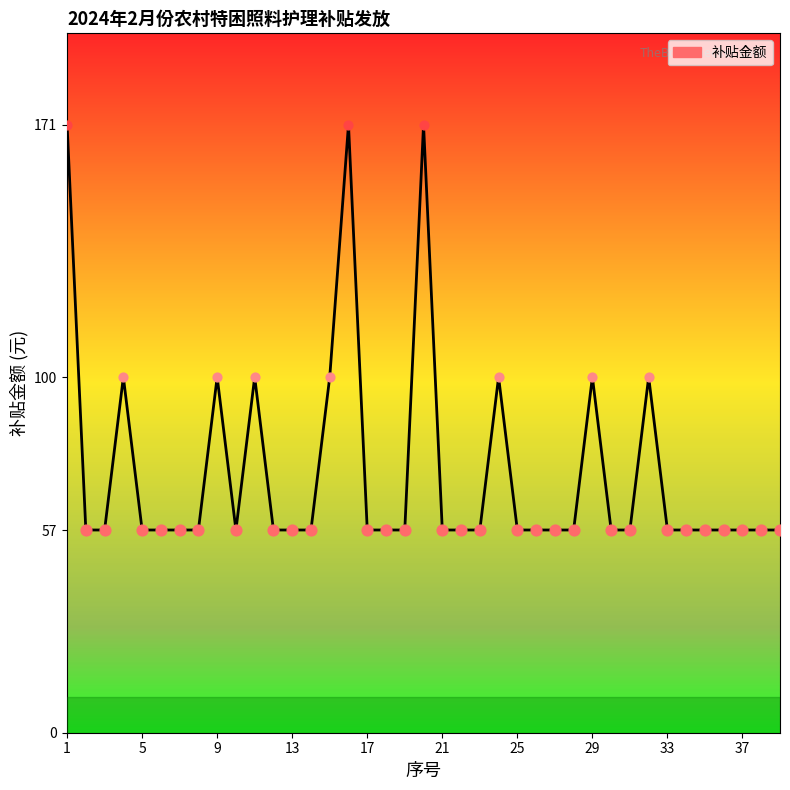

What is the smallest value displayed?

57